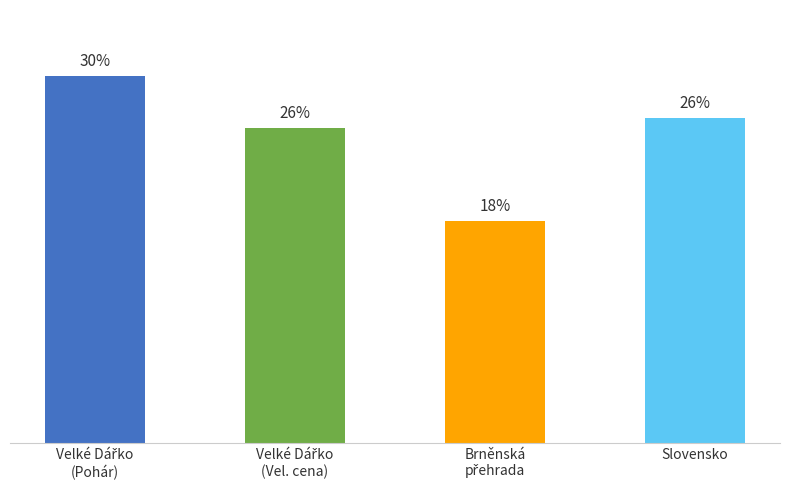

What is the label of the 1st bar from the right?

Slovensko